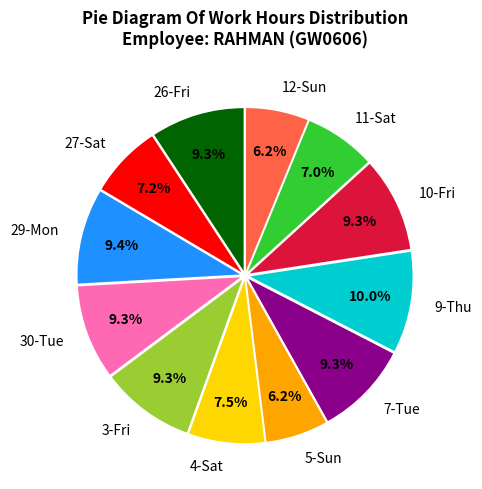

What portion of the pie excludes 7-Tue?

90.7%